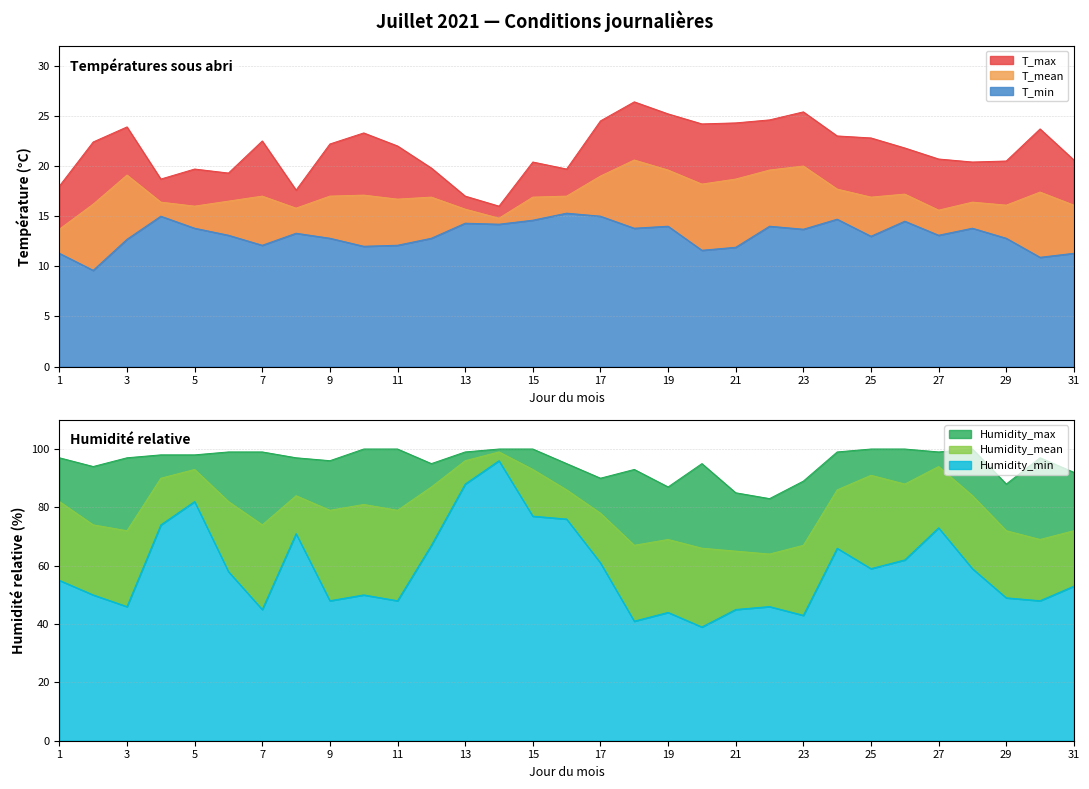

How many lines are shown in the chart?

6